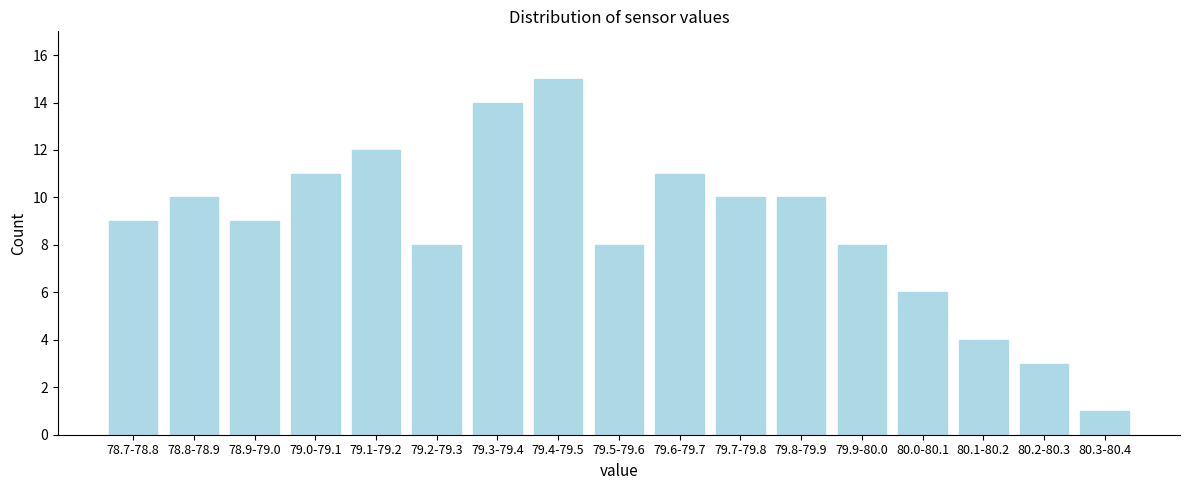

Reading right to left, what are all the values shown in this chart?

1	3	4	6	8	10	10	11	8	15	14	8	12	11	9	10	9